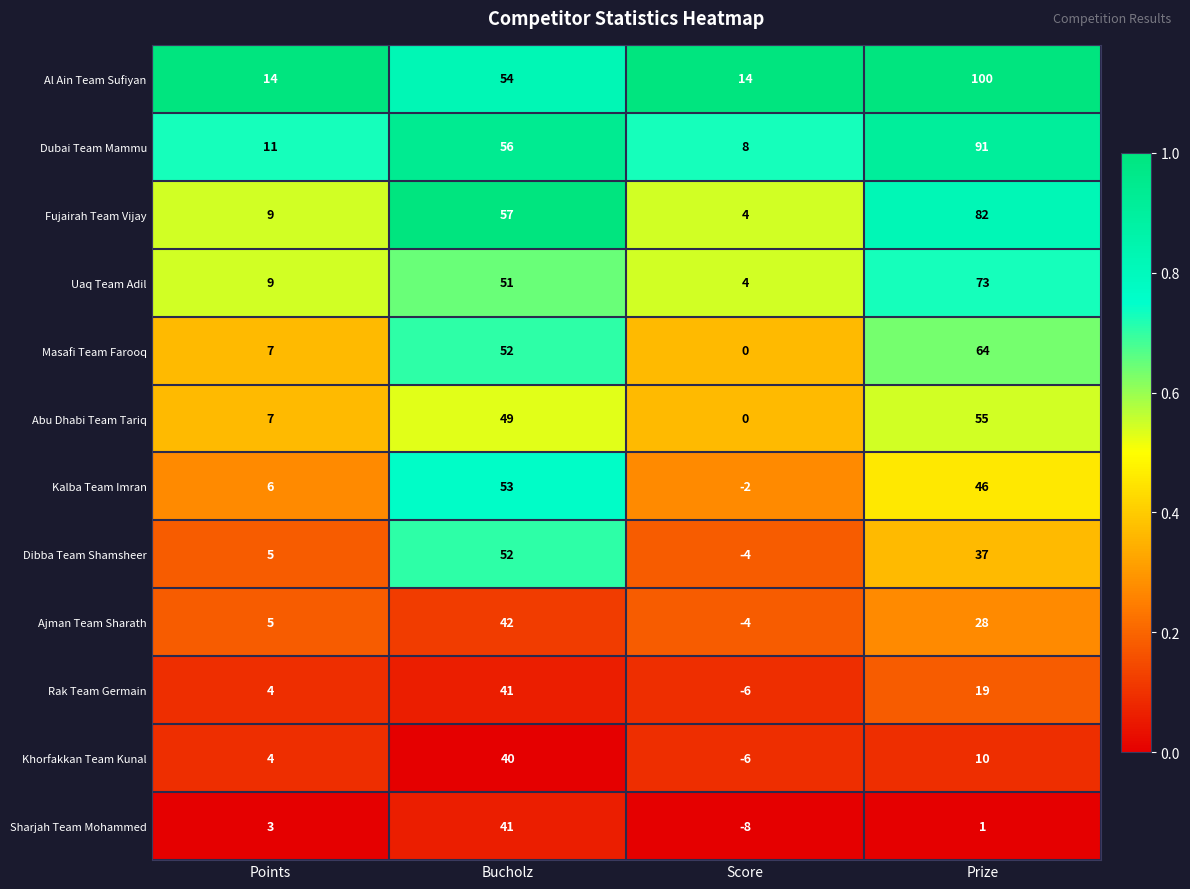

What is the difference between the maximum and second lowest values in the Fujairah Team Vijay series?

73